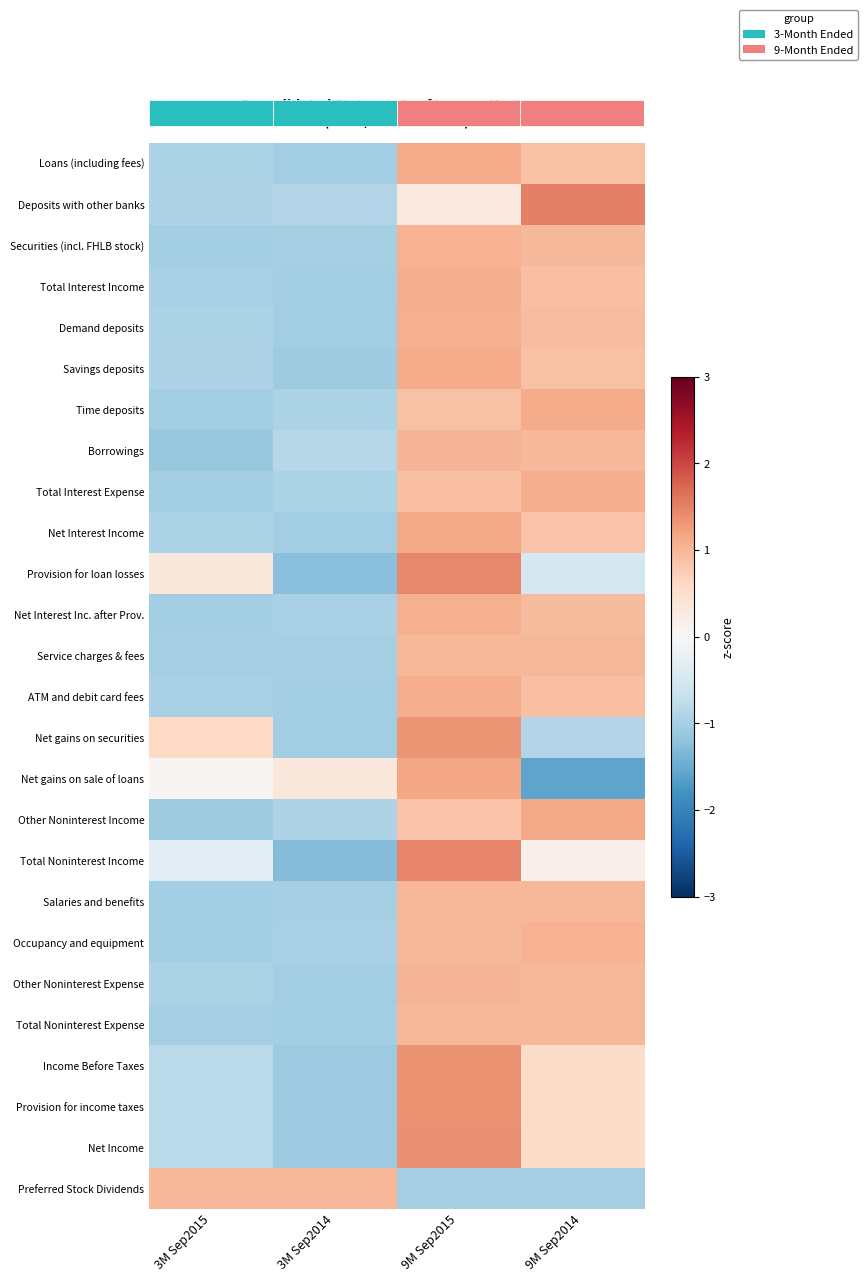

At which category does the chart reach its peak across all series?

9M Sep2014